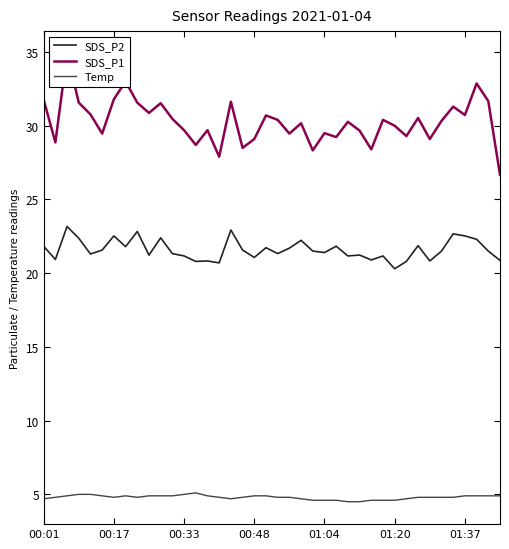

What is the lowest value of the SDS_P2 series?

20.3